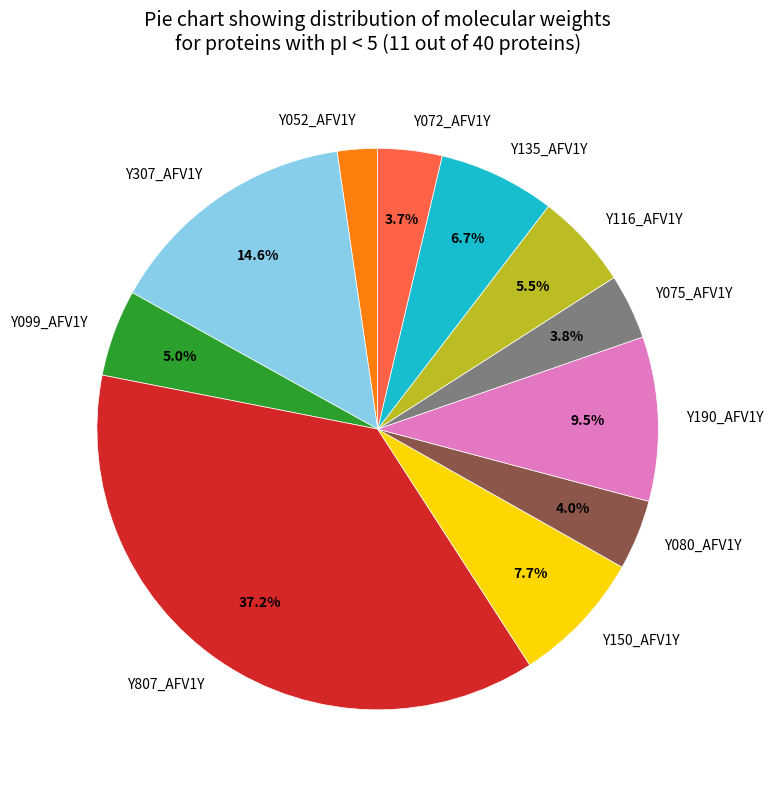

Count the number of slices in the pie.

11